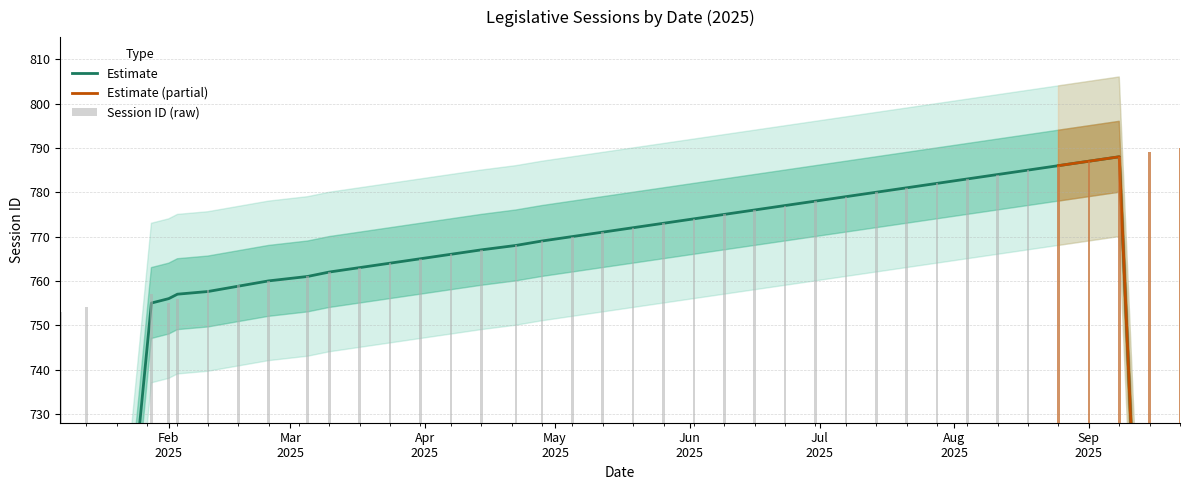

What is the difference between the values at 2025-01-28 and 2025-07-07?

22